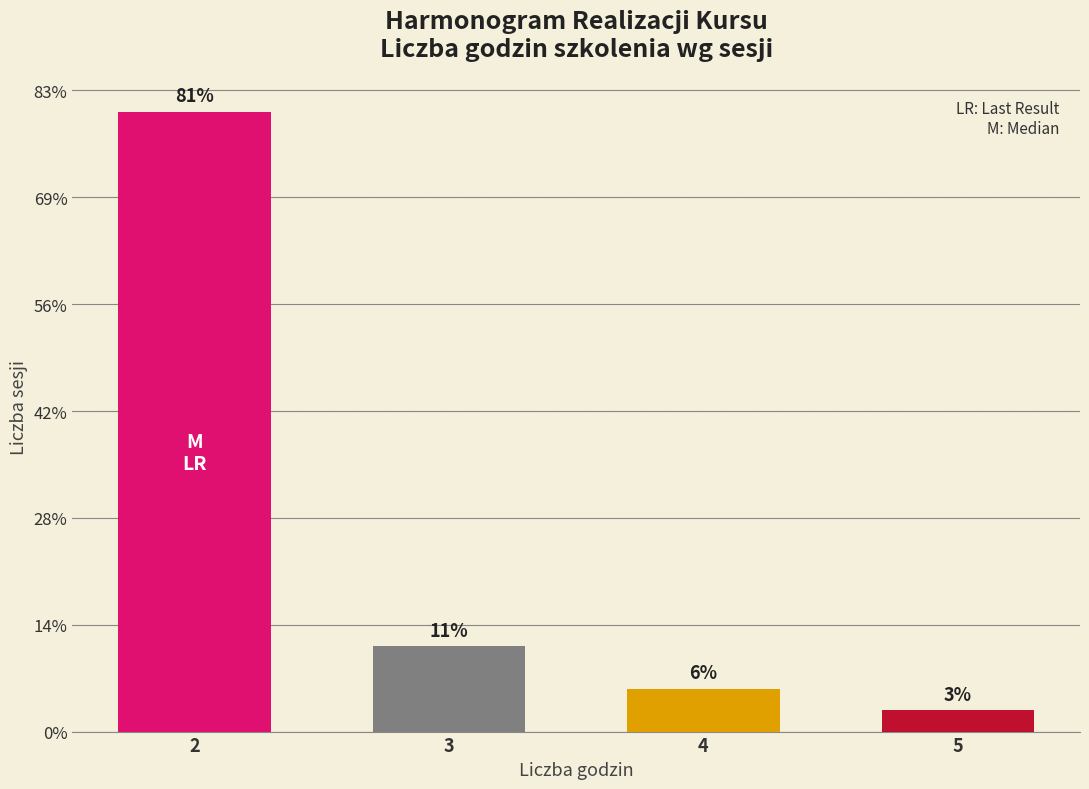

Which label corresponds to the largest value in the chart?

2